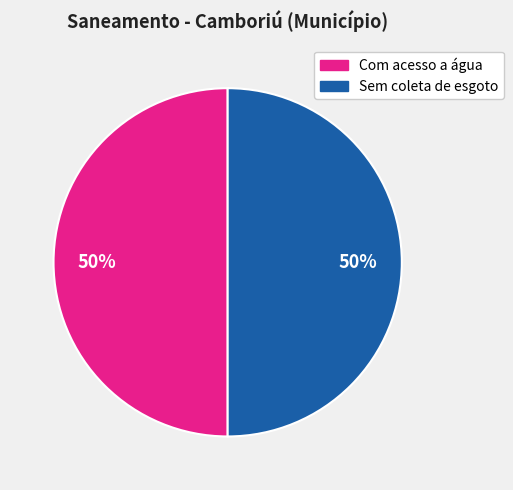

To the nearest percent, what is the difference between the largest and smallest slice percentages?

0%